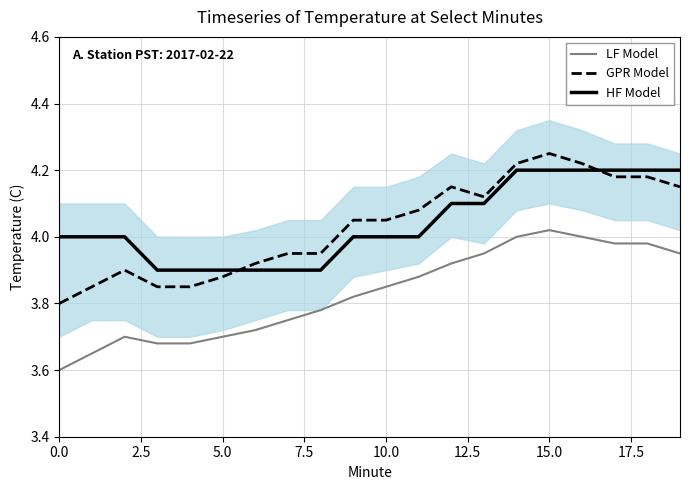

What is the difference between the HF Model values at 16 and 10?

0.2